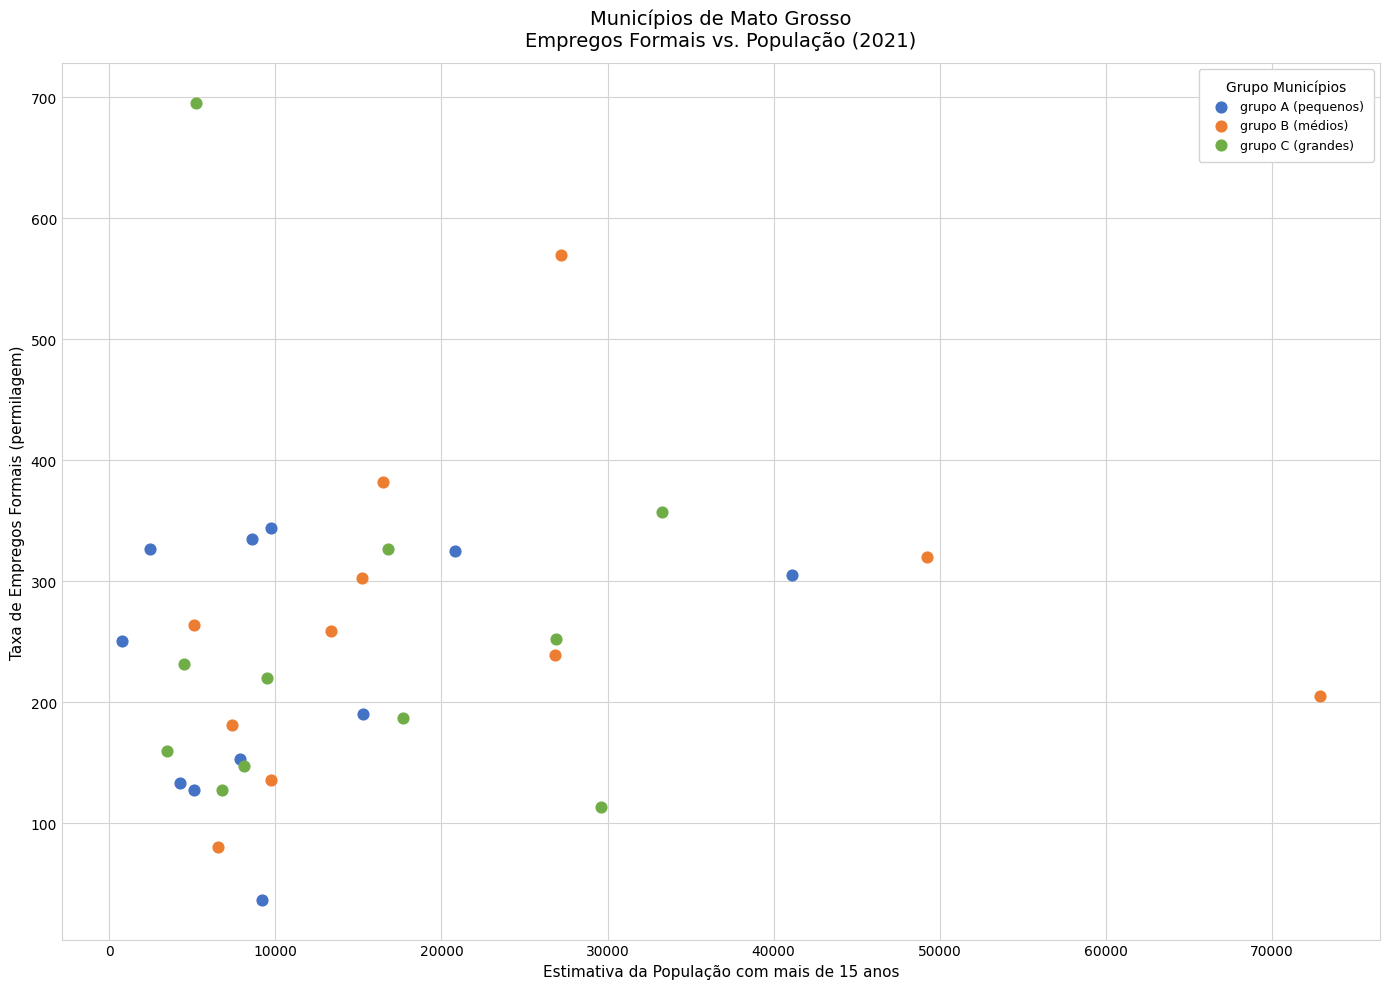

Which series reaches the maximum Y coordinate?

grupo C (grandes)